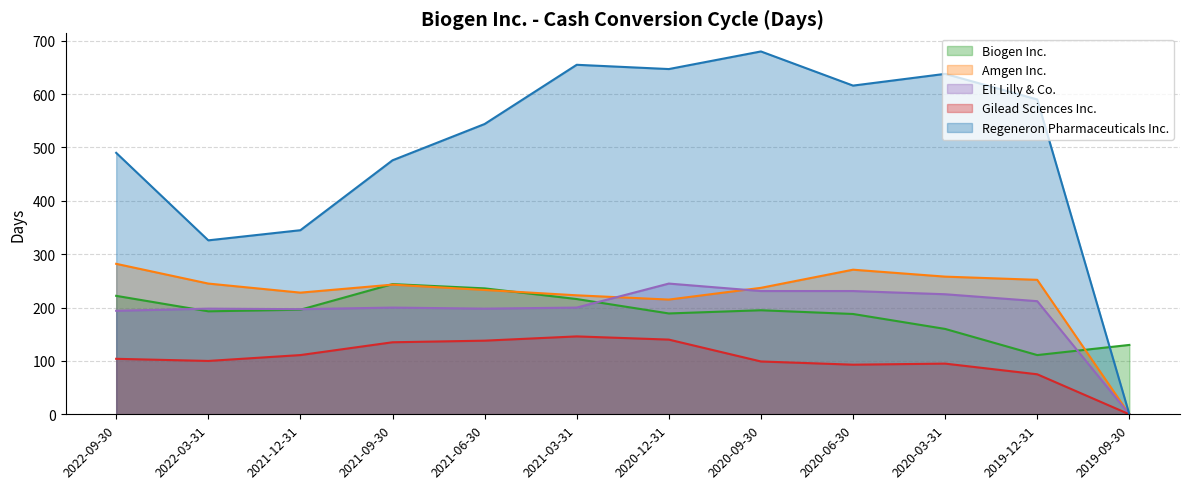

The Regeneron Pharmaceuticals Inc. series shows 638 at 2020-03-31. True or false?

True